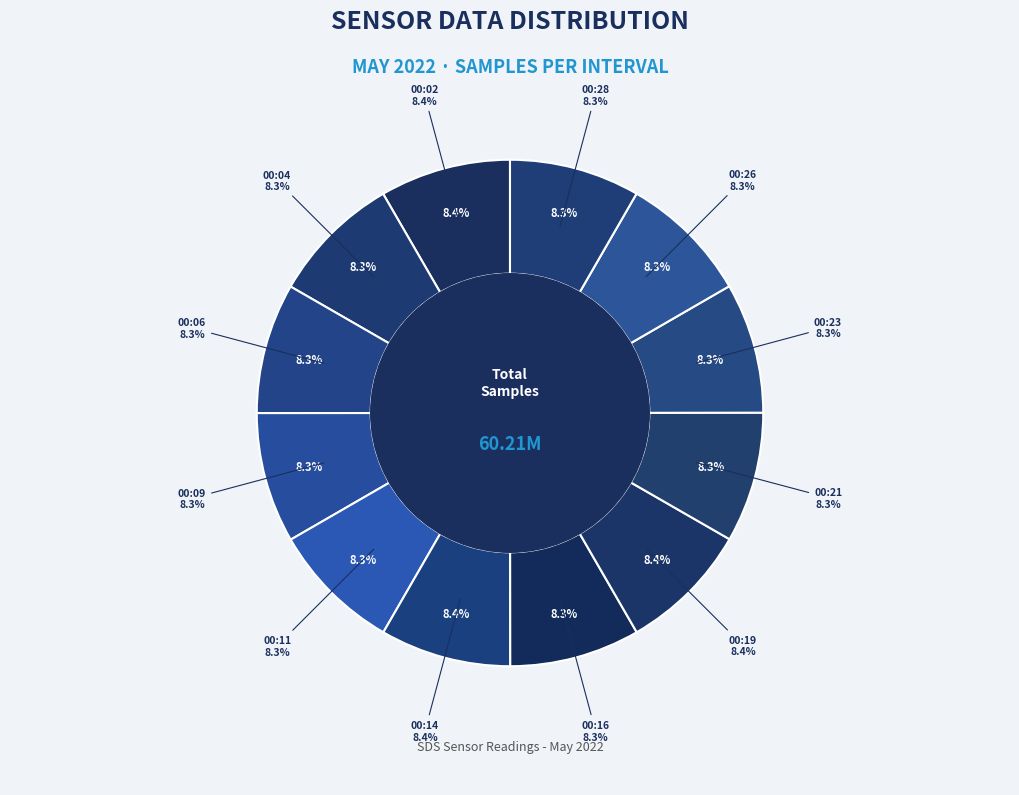

Which slice is the largest?

00:14